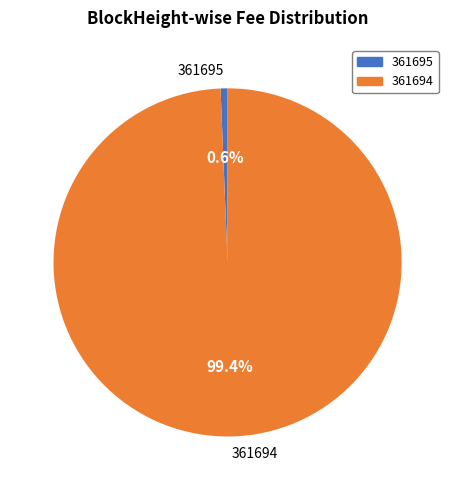

How many segments does this pie chart have?

2